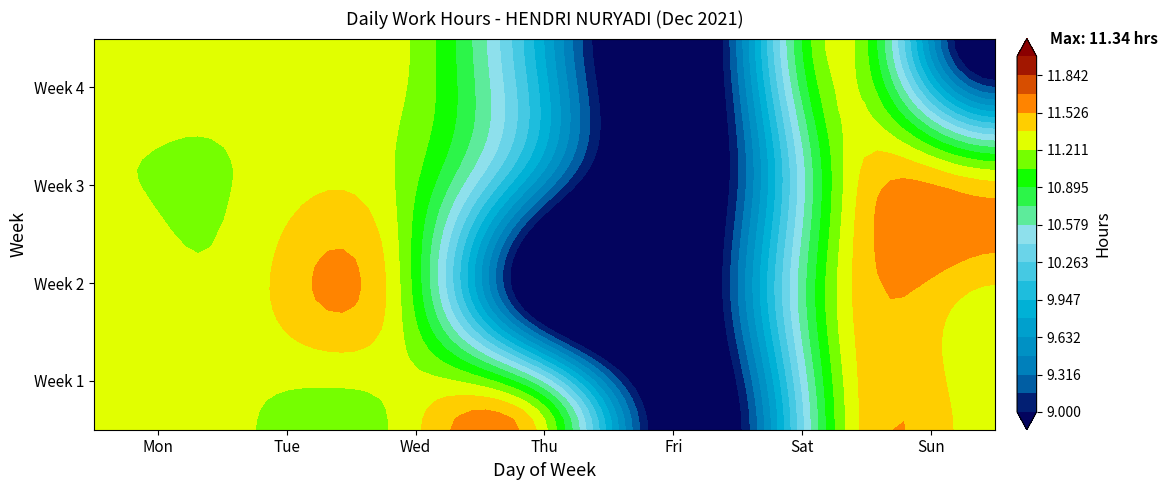

What is the sum of the Week 2 values at Fri and Sat?

11.3